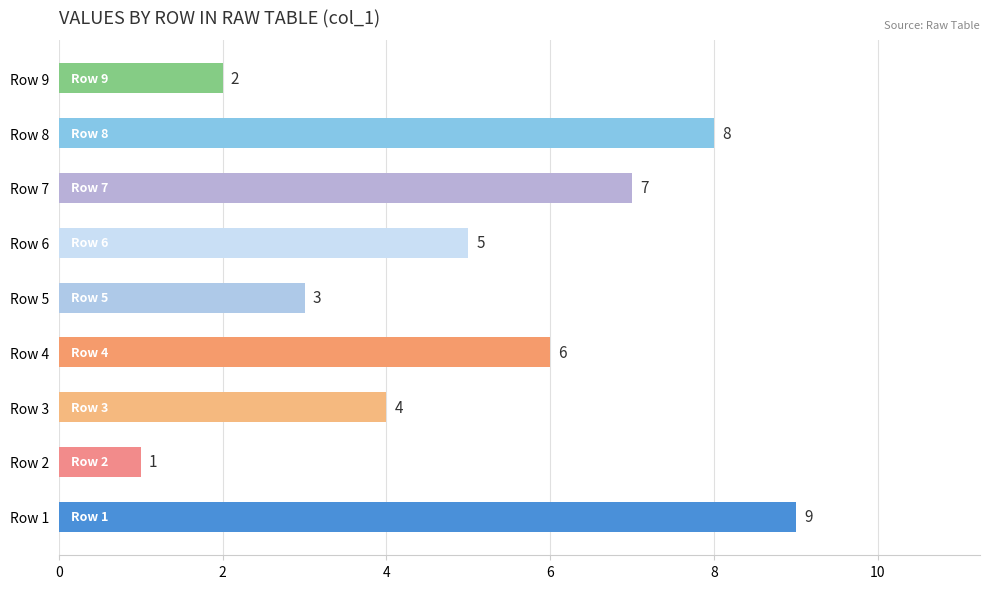

Are the bars horizontal?

Yes